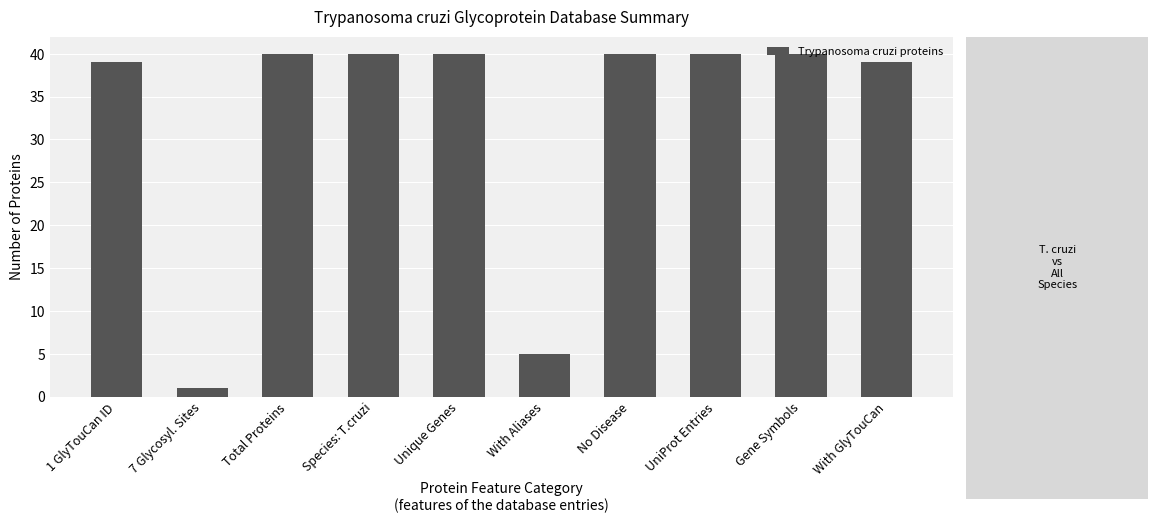

What is the greatest value displayed?

40